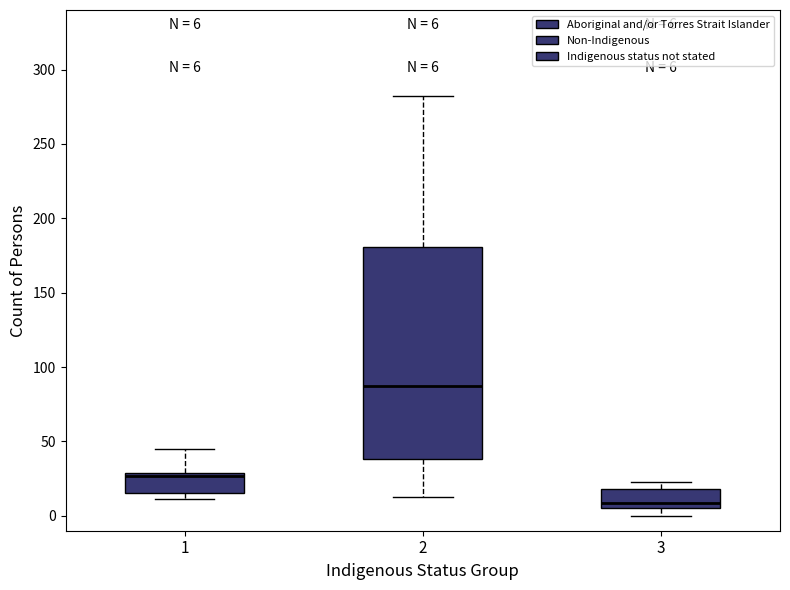

Which box has the highest median line?

2